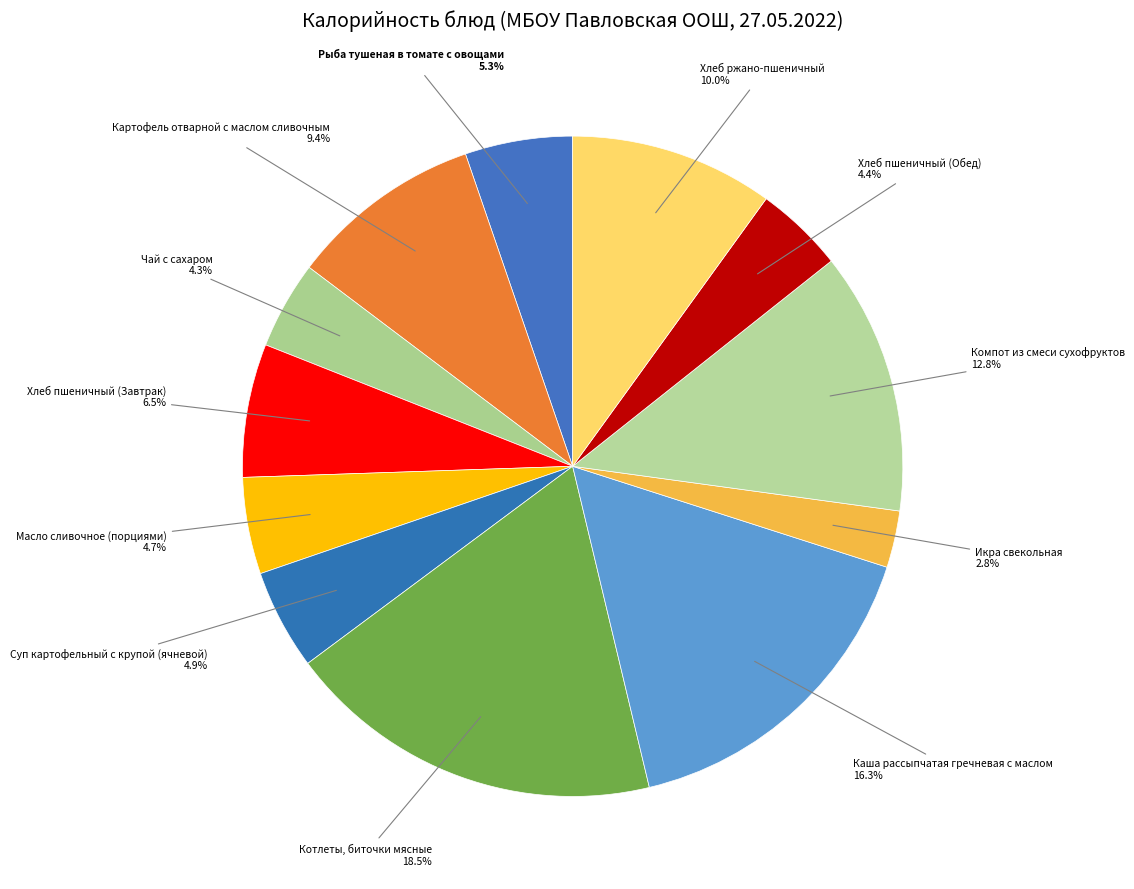

Which category has the smallest portion of the pie?

Икра свекольная